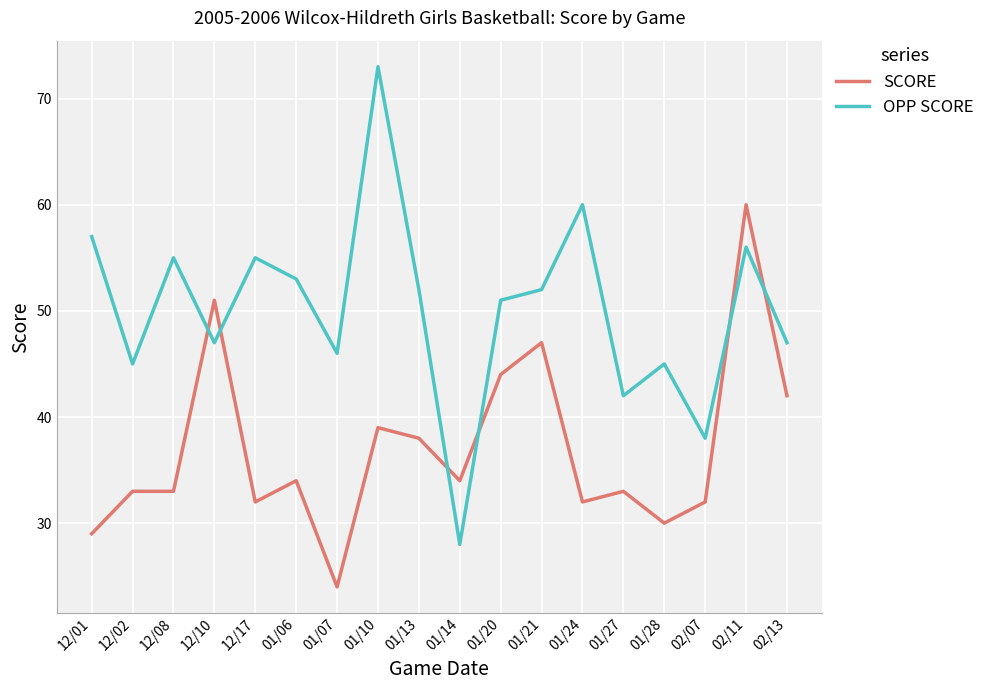

The value of SCORE at 12/17 is 12. True or false?

False